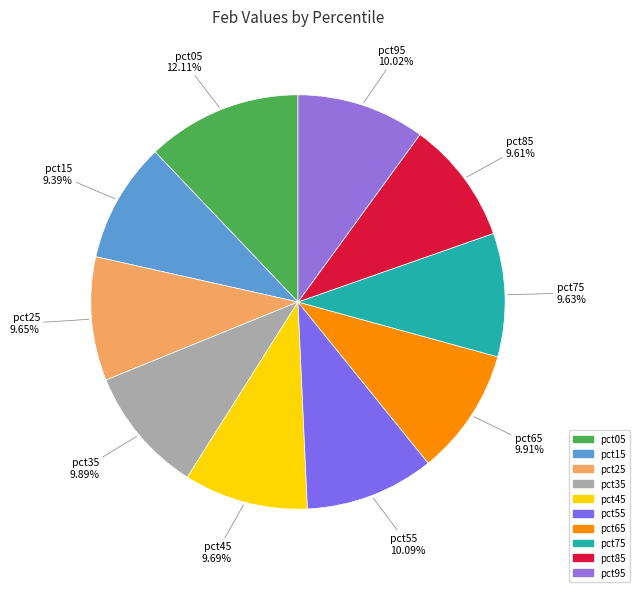

Is it true that pct05 is 12% of the pie?

True